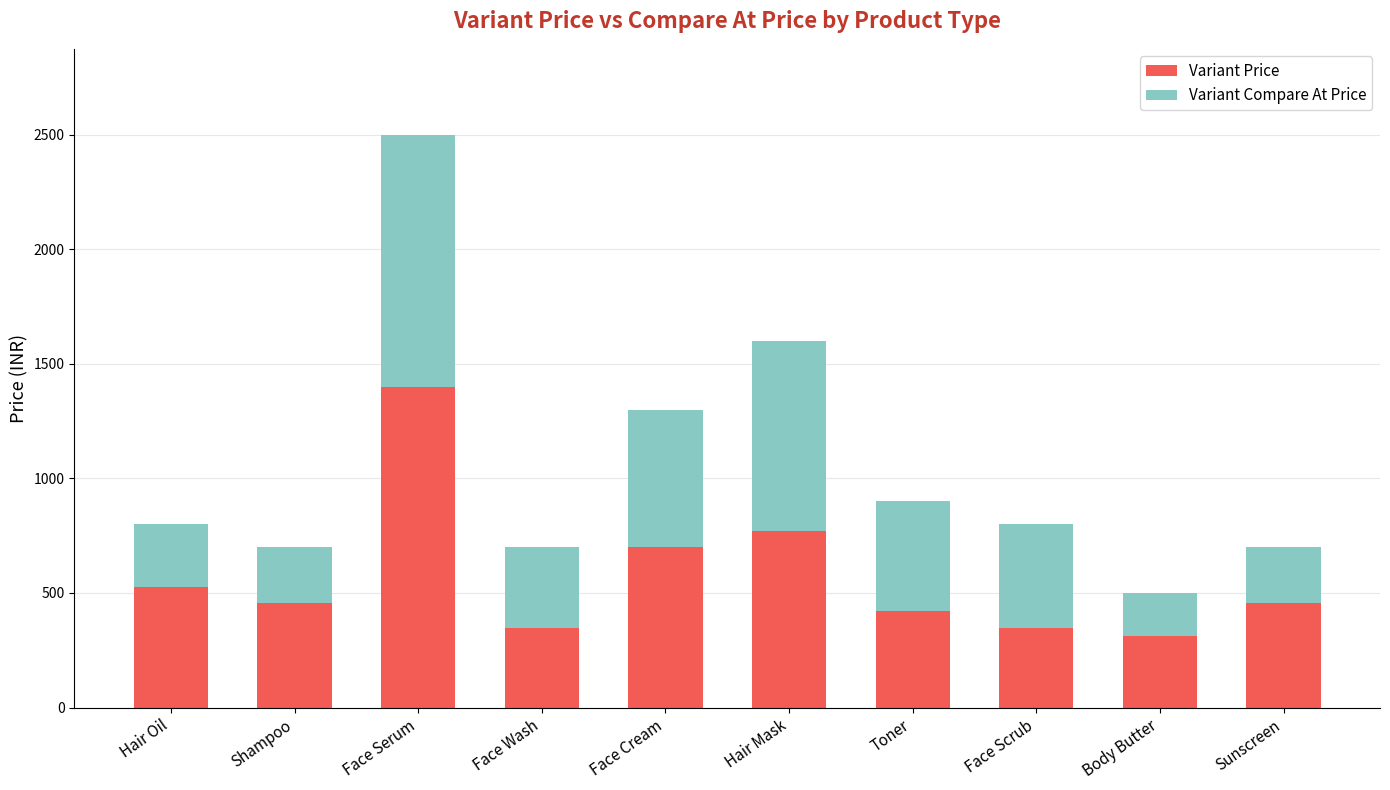

How many data points in Variant Price are less than 454?

4